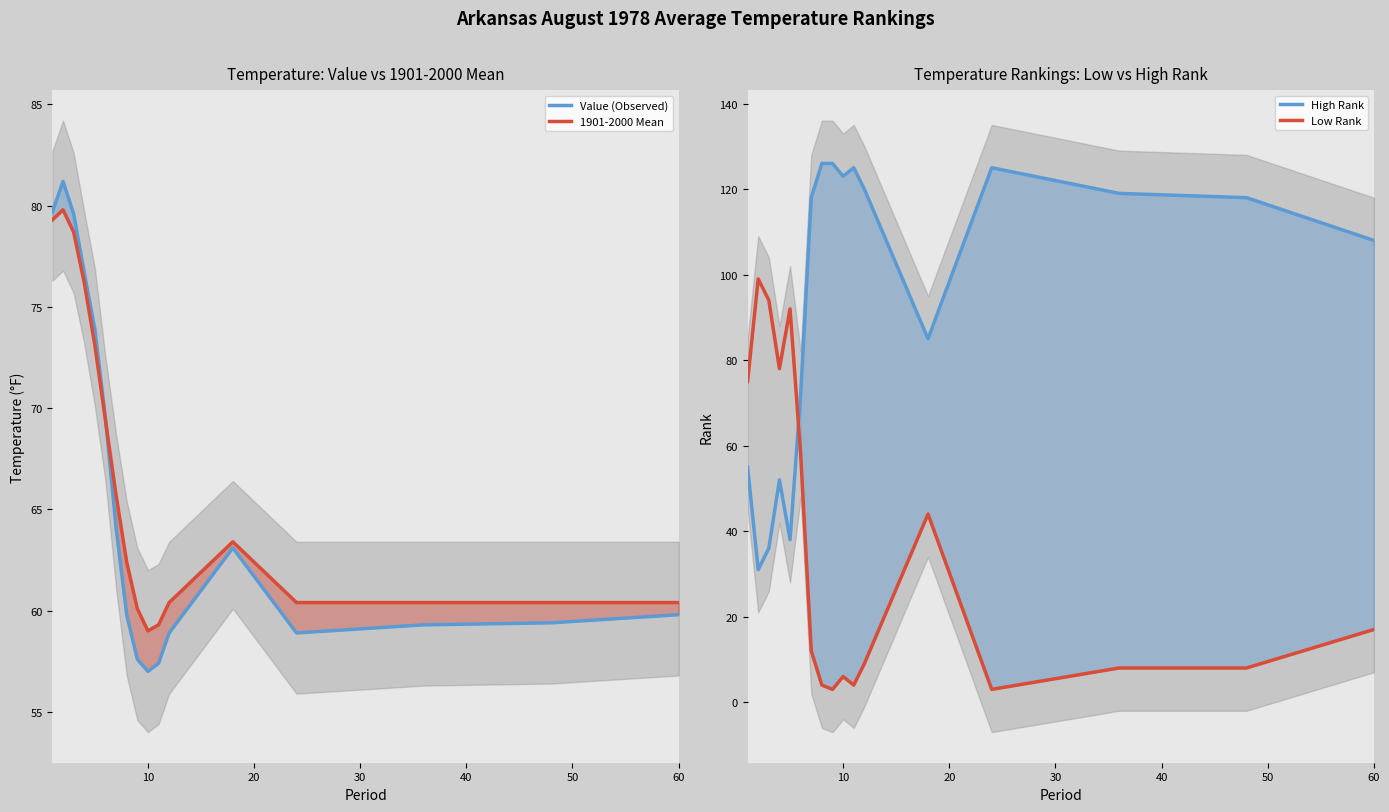

What is the lowest value of the 1901-2000 Mean series?

59.0